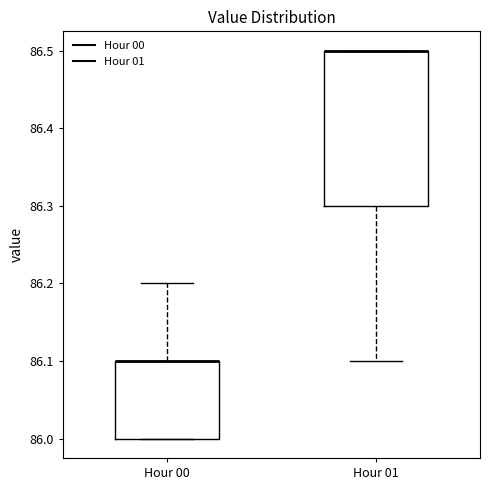

Where is the lower edge of the box for Hour 01 on the y-axis? The values are not printed on the chart, so give them approximately, as read against the axis.

86.3